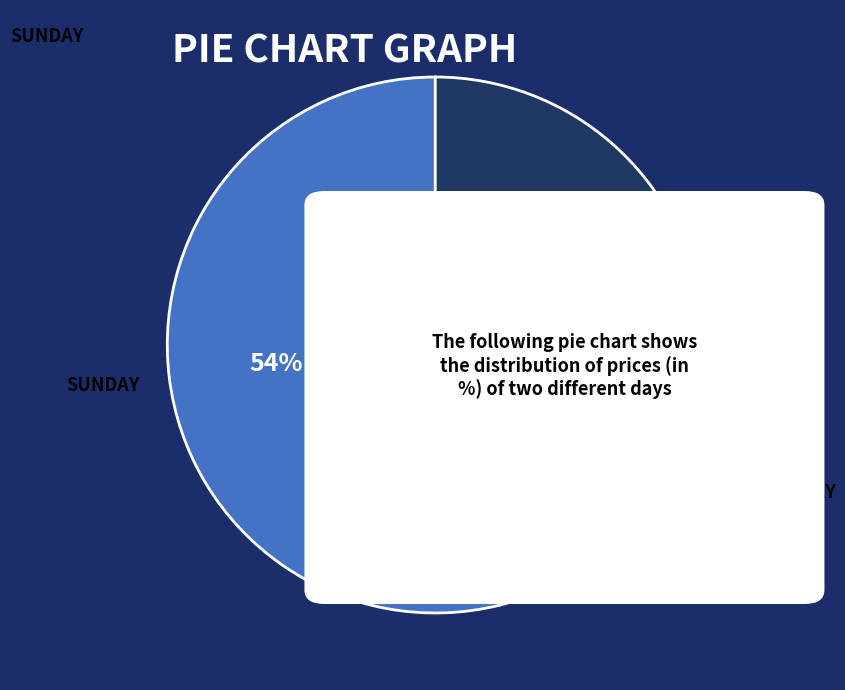

How many segments does this pie chart have?

2